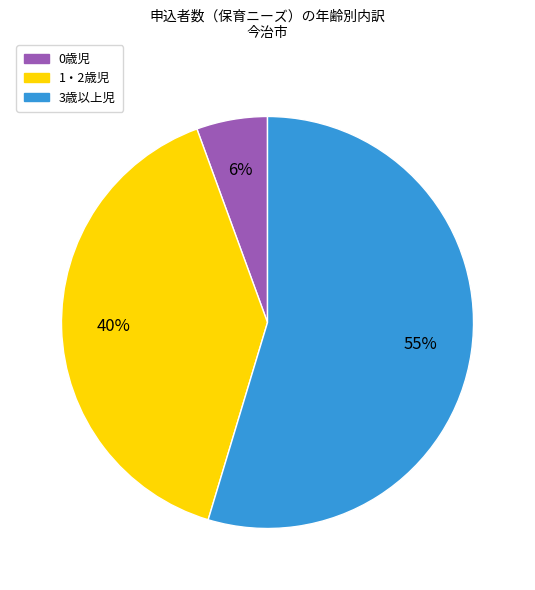

Combined, do 0歳児 and 3歳以上児 account for over 50%?

Yes